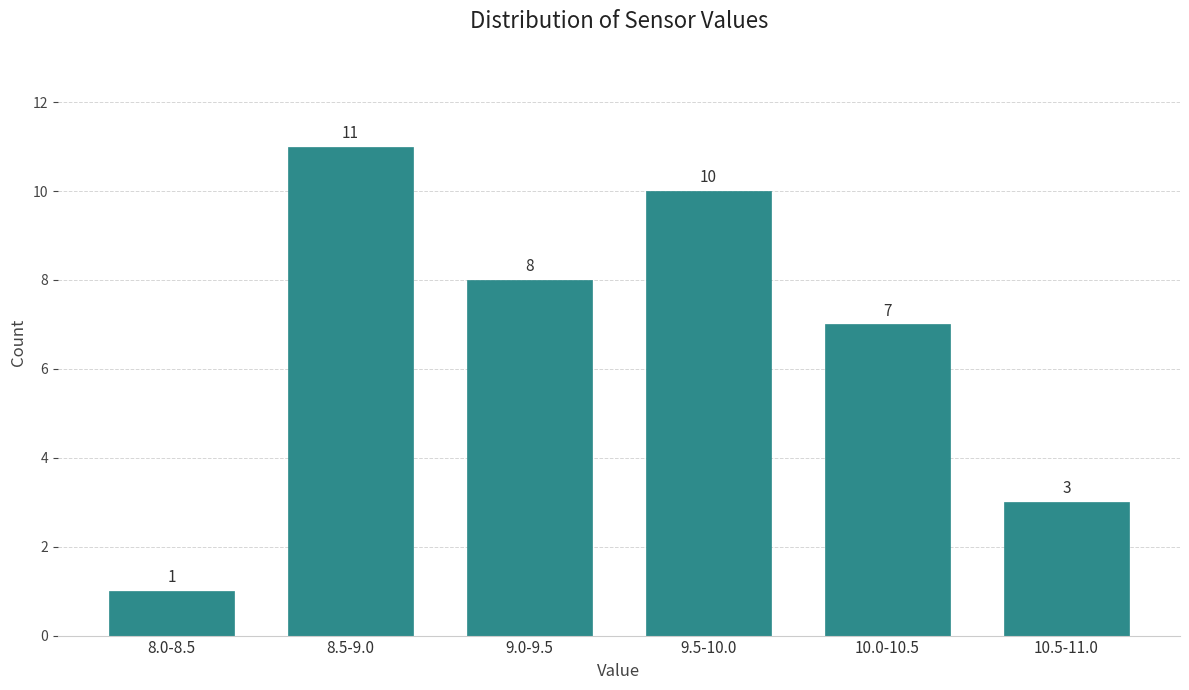

Reading left to right, extract all data points from this chart.

8.0-8.5=1	8.5-9.0=11	9.0-9.5=8	9.5-10.0=10	10.0-10.5=7	10.5-11.0=3